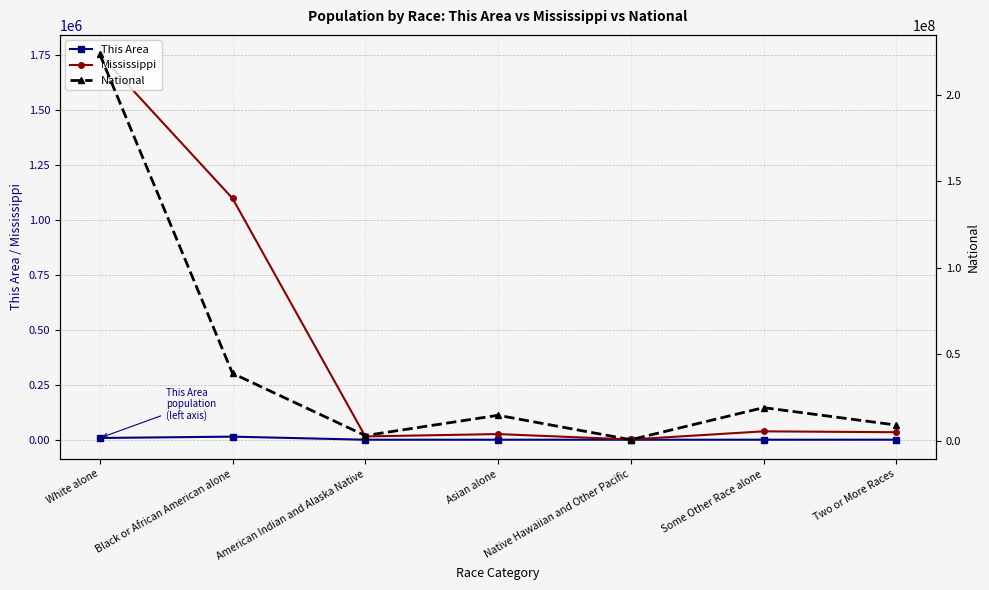

How many values in the This Area series are below 33?

3